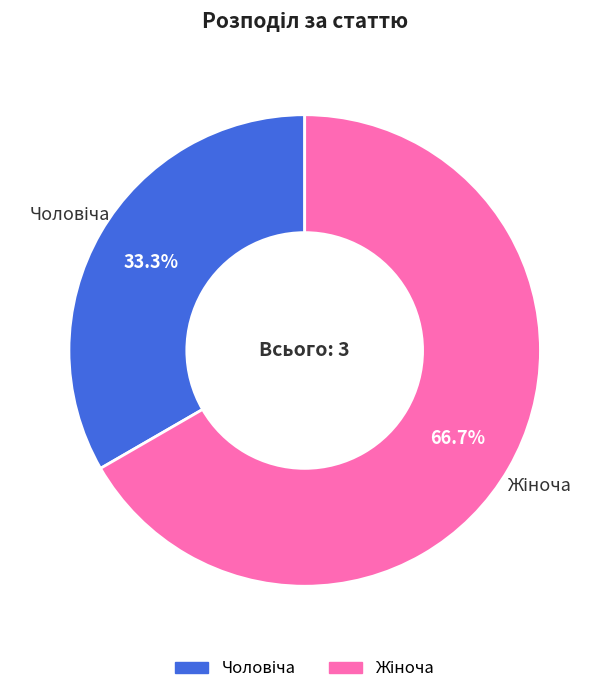

Is there any slice that represents more than half of the pie?

Yes